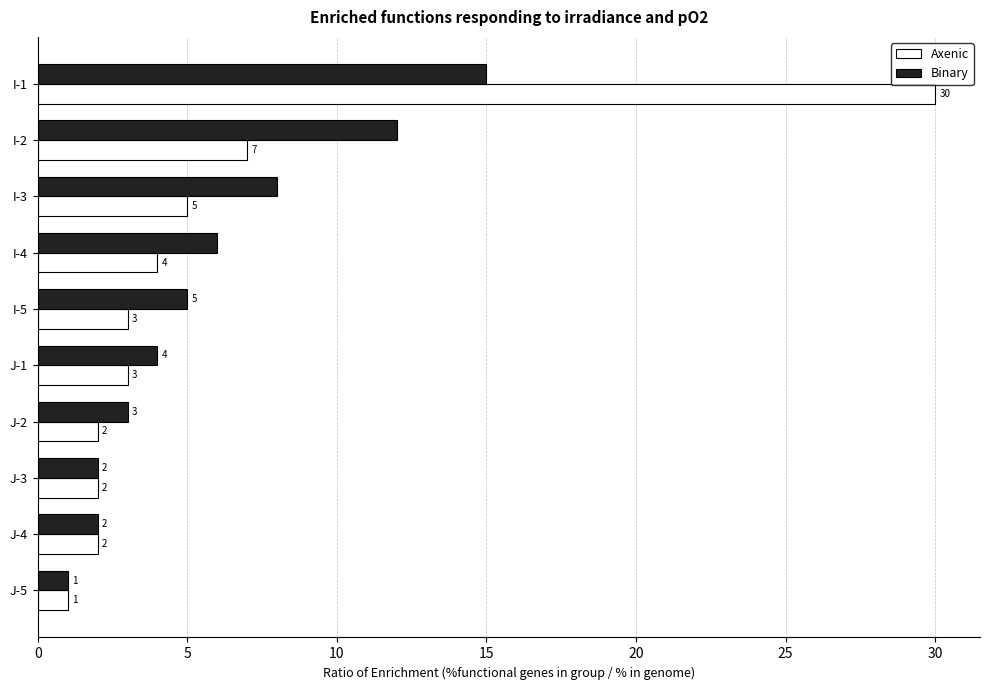

Is it true that Binary equals 1 at J-2?

False